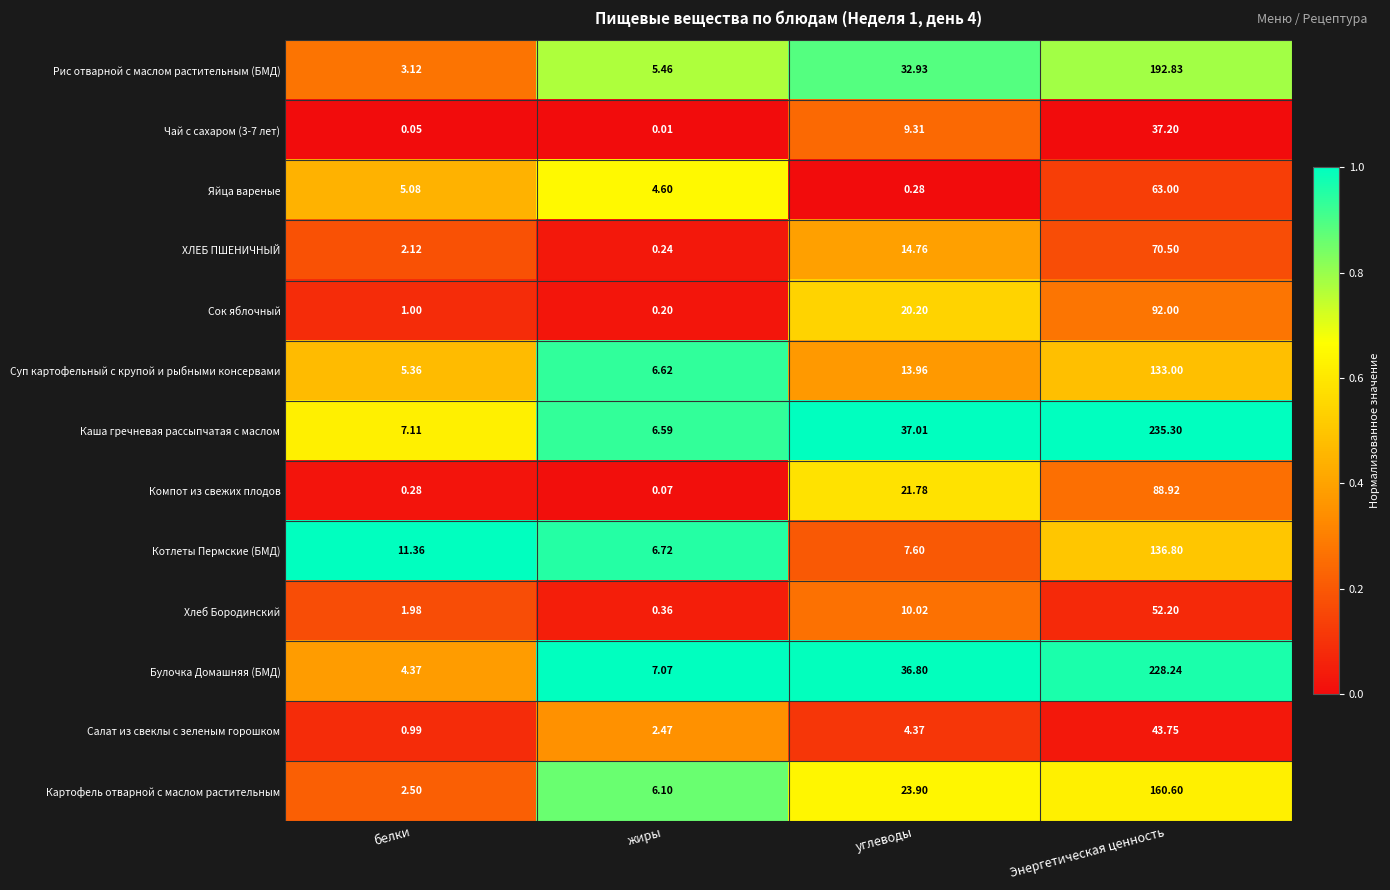

Which series has the widest spread of values?

Каша гречневая рассыпчатая с маслом